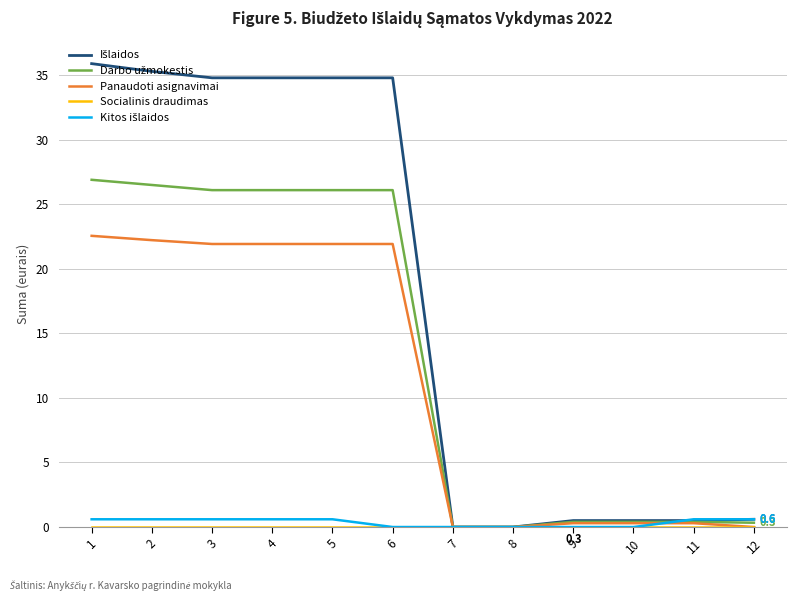

Is it true that Panaudoti asignavimai equals 0.3 at 9?

True